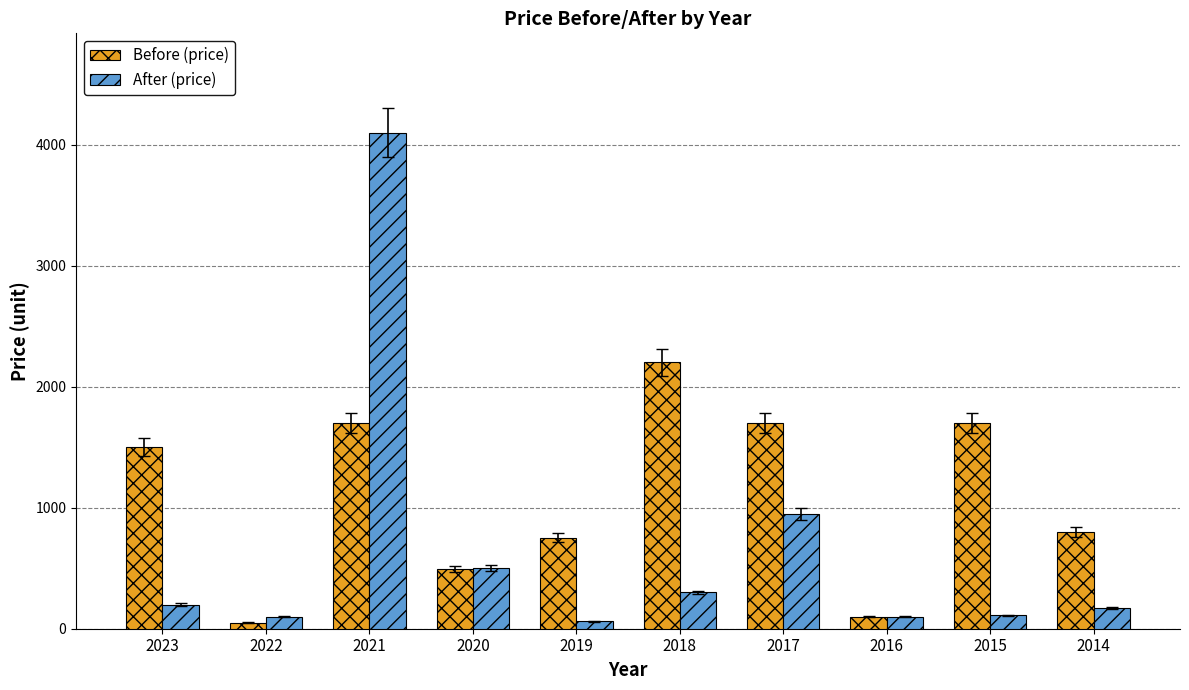

Count the number of categories in the chart.

10